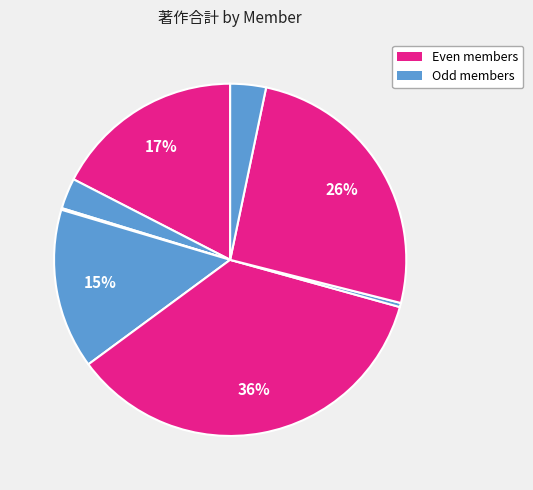

How many slices are in this pie chart?

8